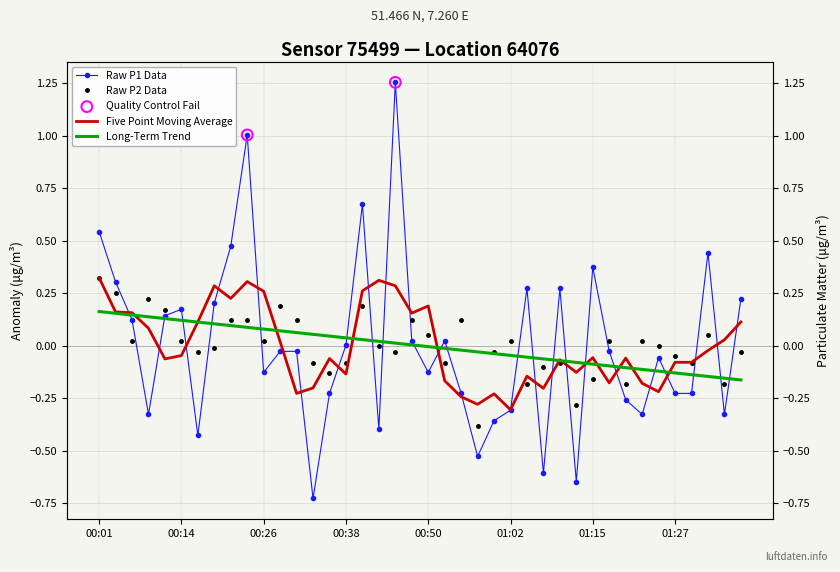

Is the value of P2 at 00:28 greater than the value of P1 at 00:26?

Yes